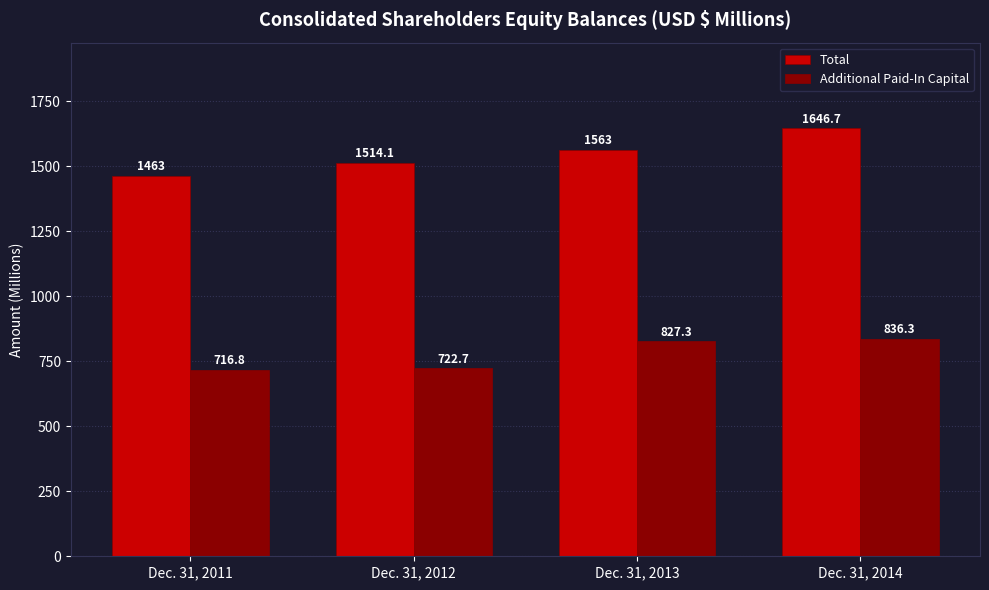

What is the average value of the Additional Paid-In Capital series?

775.8